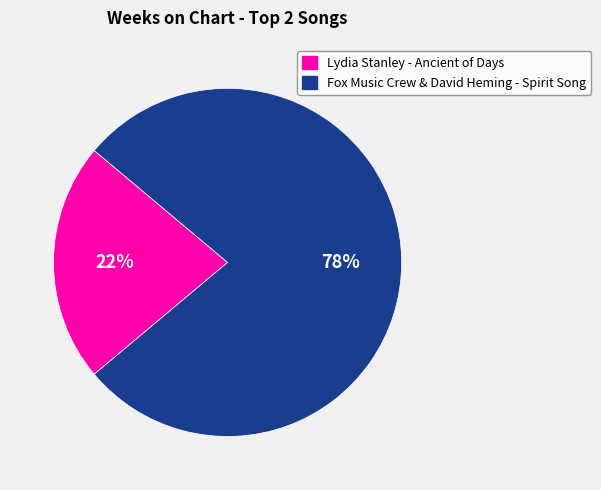

To the nearest percent, what is the difference between the Fox Music Crew & David Heming - Spirit Song and Lydia Stanley - Ancient of Days slice percentages?

56%